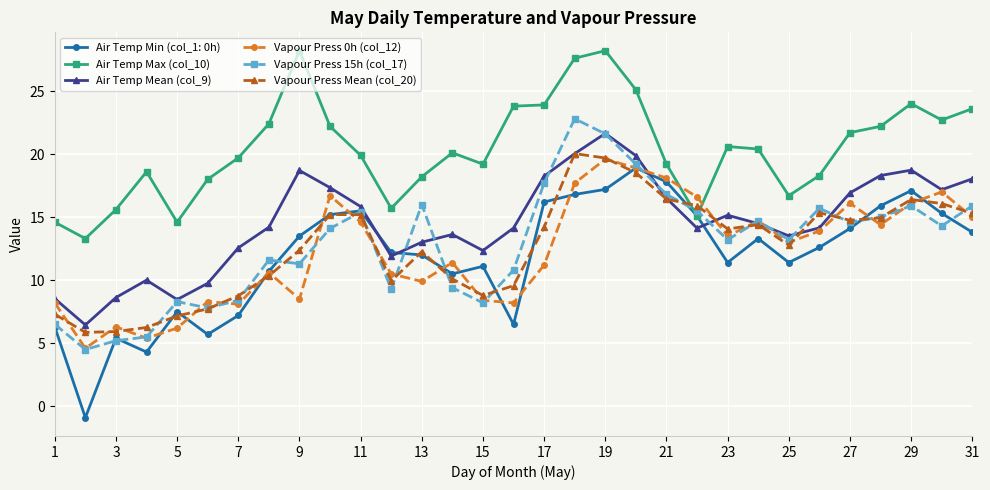

Which series has the largest total across all categories?

Air Temp Max (col_10)